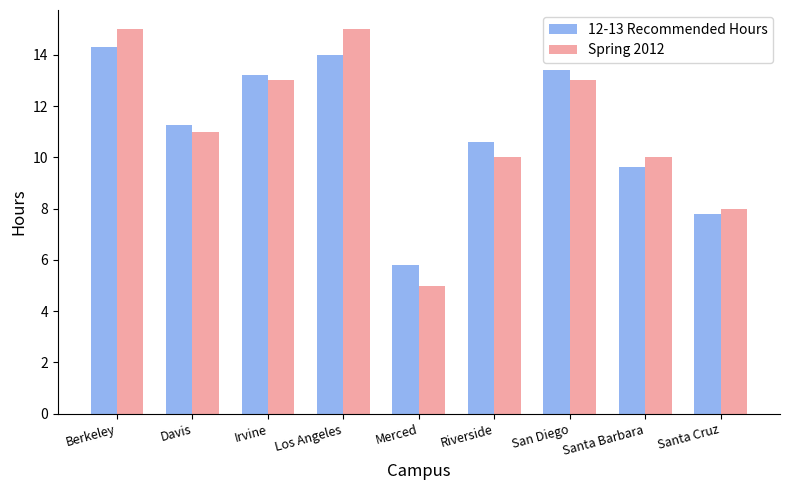

What are all the series names shown in the legend?

12-13 Recommended Hours, Spring 2012